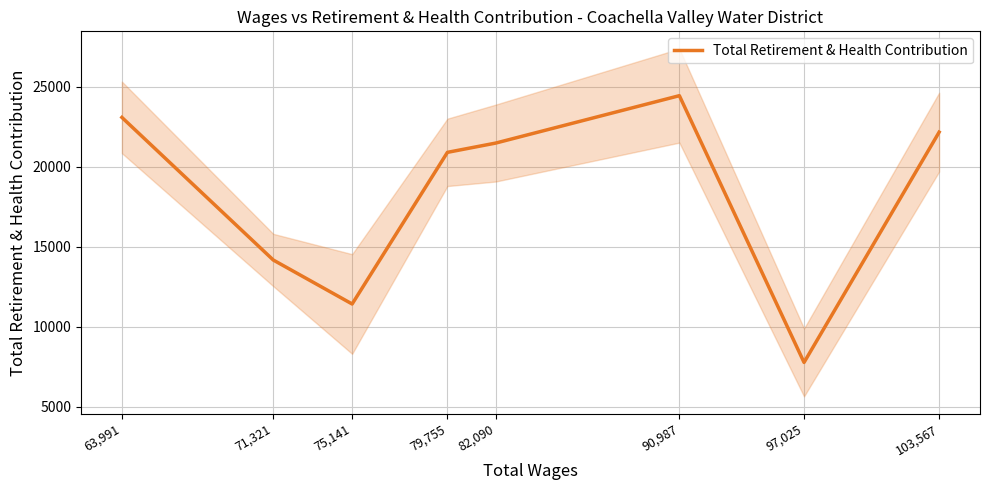

Read the value at 75,141.

11417